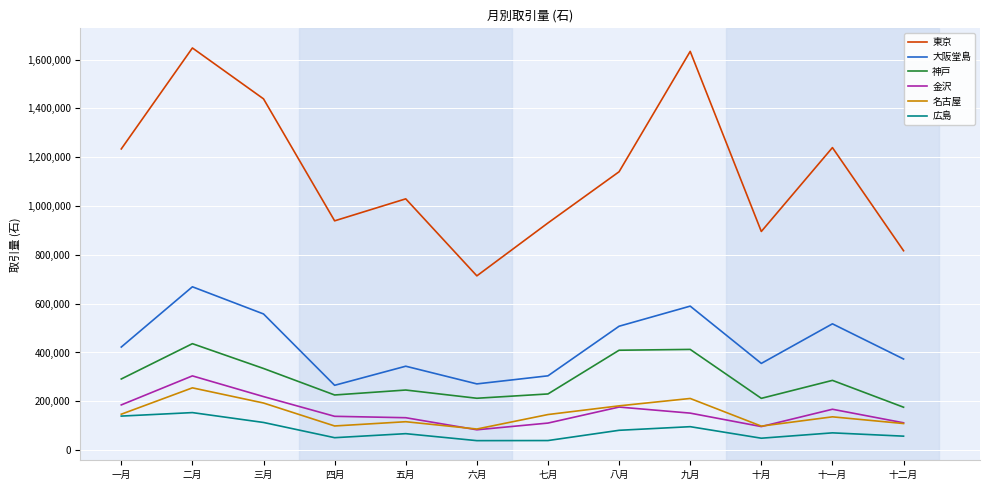

What is the smallest value displayed?

38920